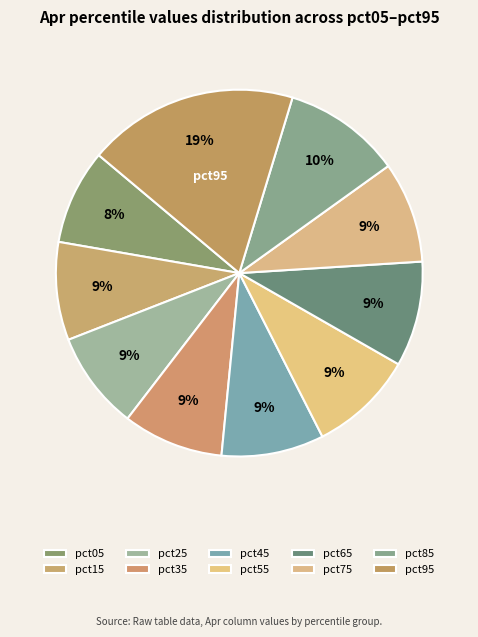

Rank the categories by value from highest to lowest.

pct95, pct85, pct65, pct55, pct45, pct75, pct35, pct25, pct15, pct05